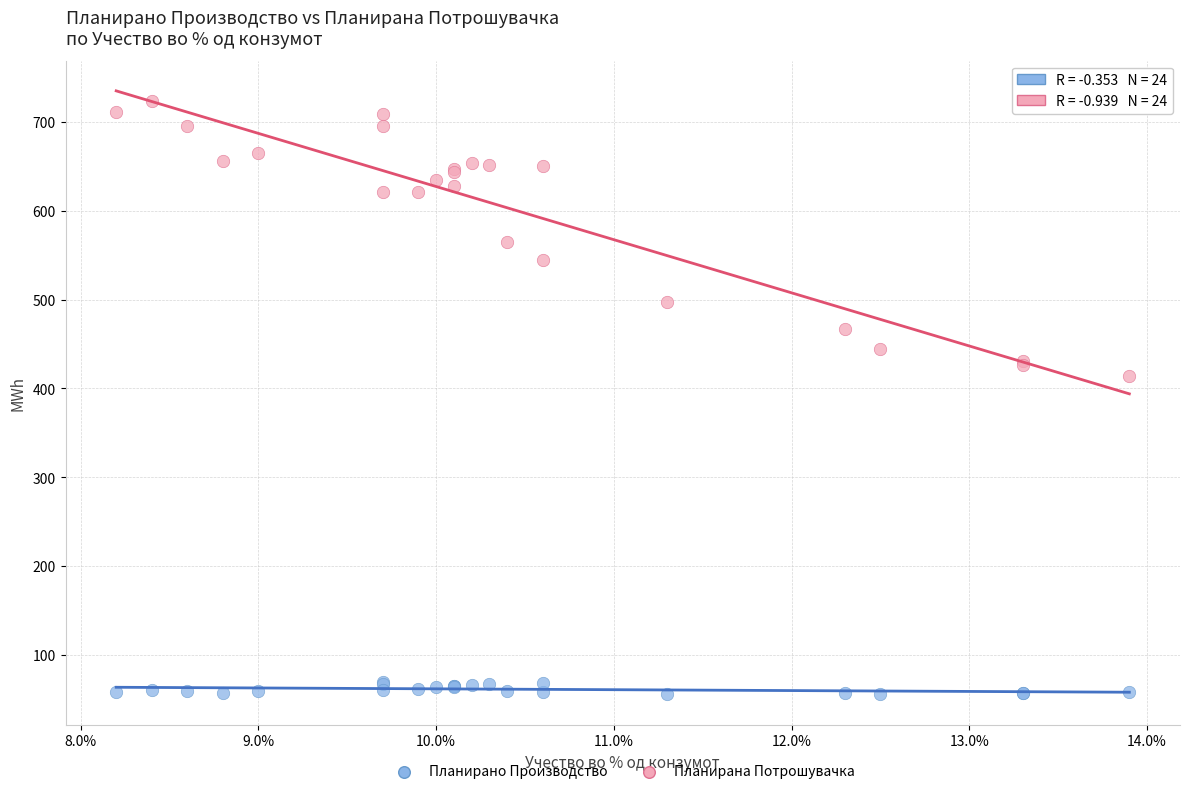

Across all series, what Y value is closest to 389?

414.6